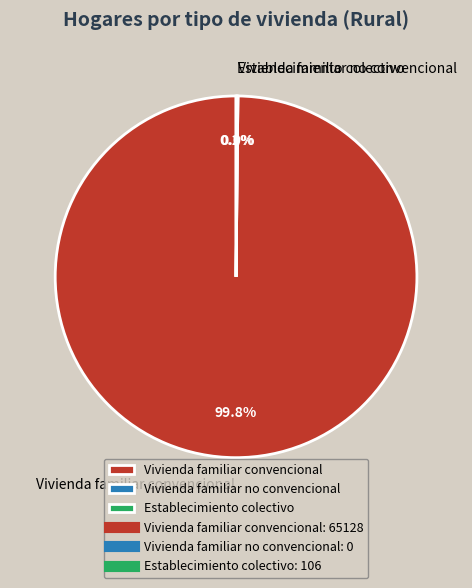

Which has a higher value, Vivienda familiar convencional or Establecimiento colectivo?

Vivienda familiar convencional